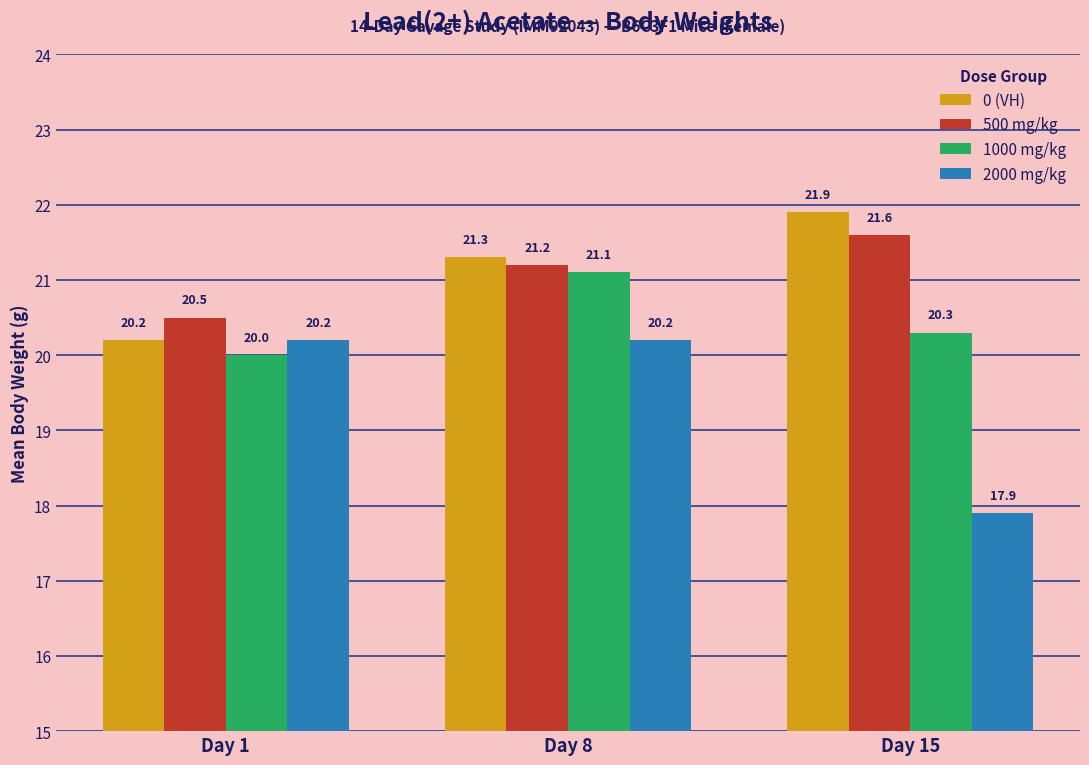

At which label is 0 (VH) closest to 21?

Day 8